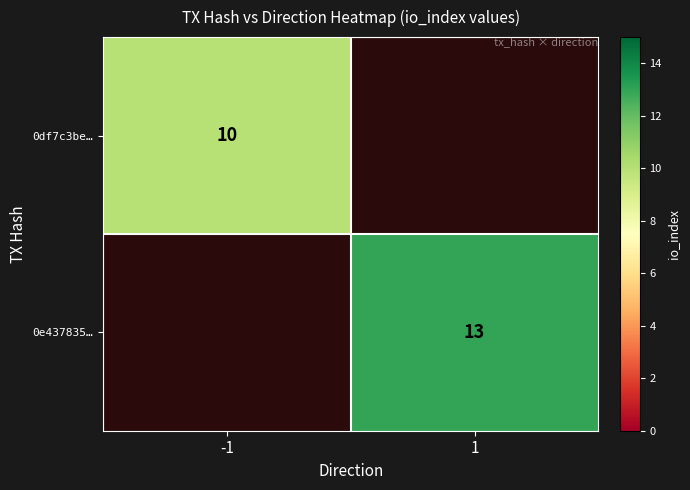

The value of 0e437835… at 1 is 3. True or false?

False